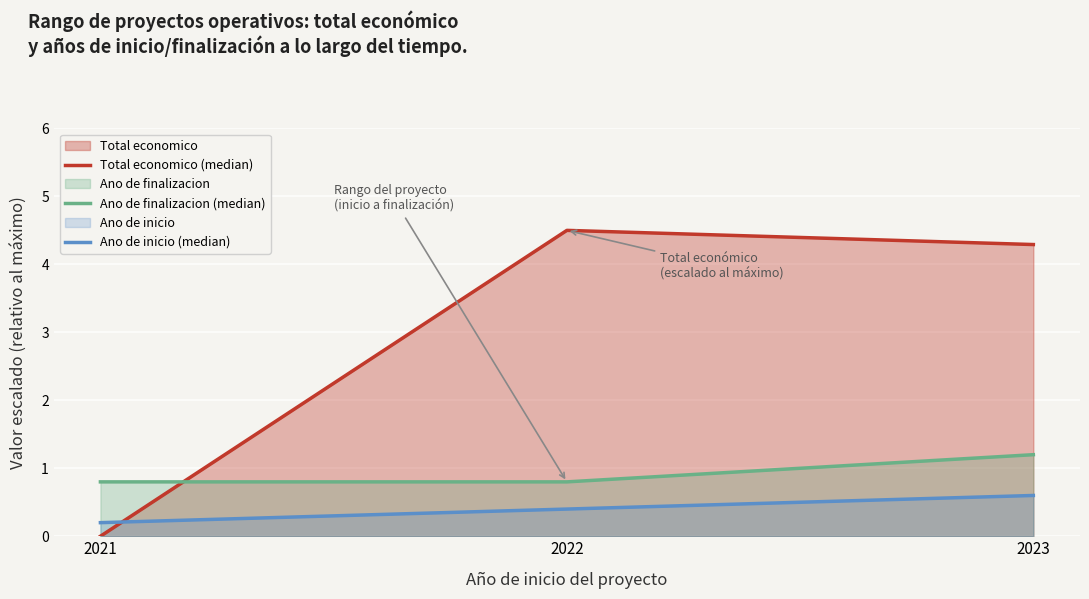

What is the value of the Ano de finalizacion (median) point at the 1st from the left?

0.8